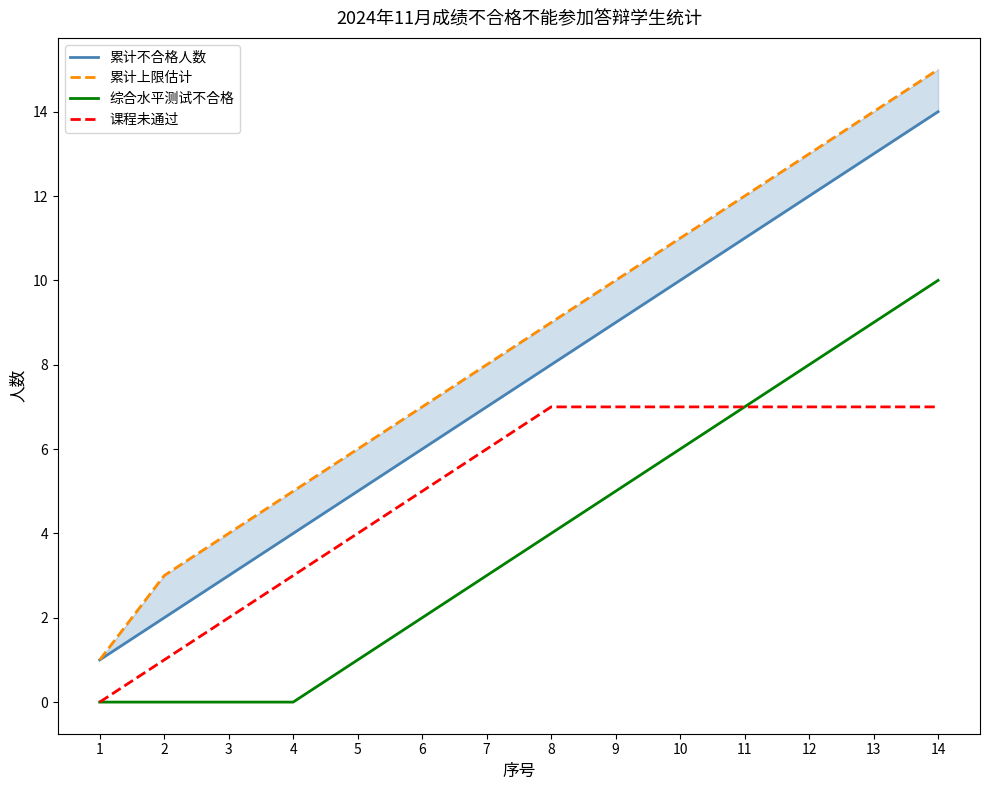

At which label does 课程未通过 reach its peak?

8